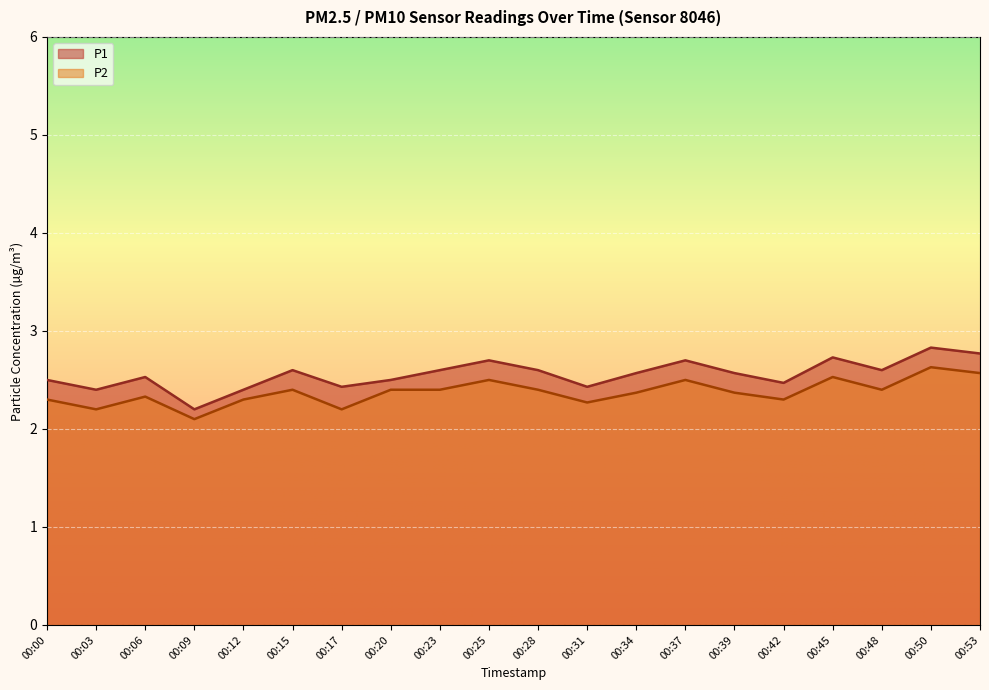

Is the value of P1 at 00:23 greater than the value of P2 at 00:20?

Yes